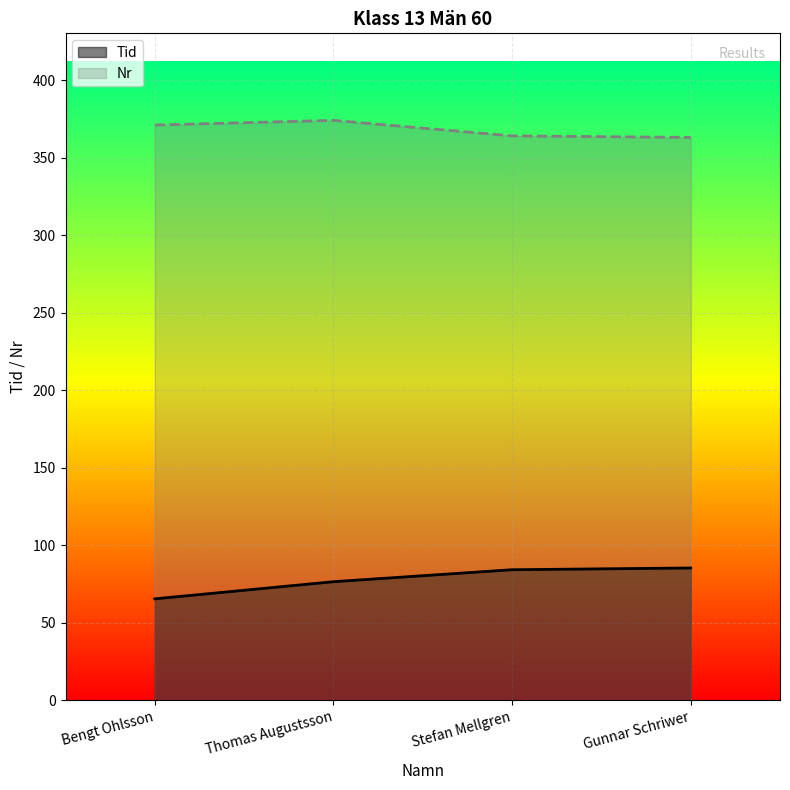

How many lines are shown in the chart?

2